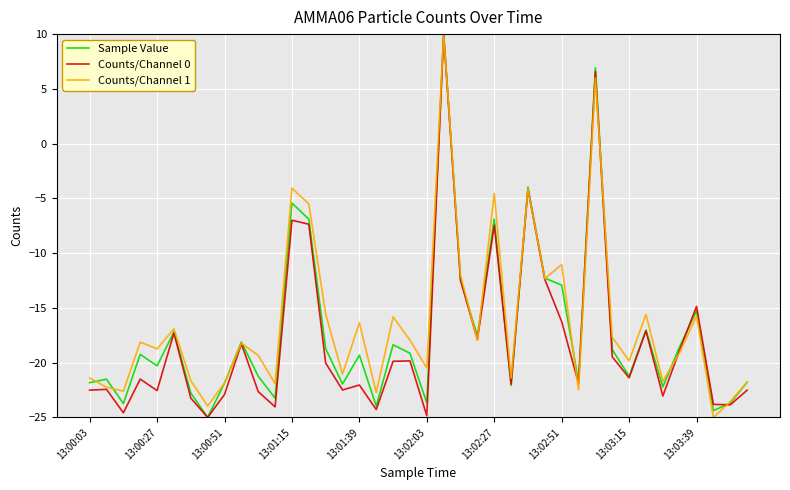

What is the smallest value displayed?

-25.0